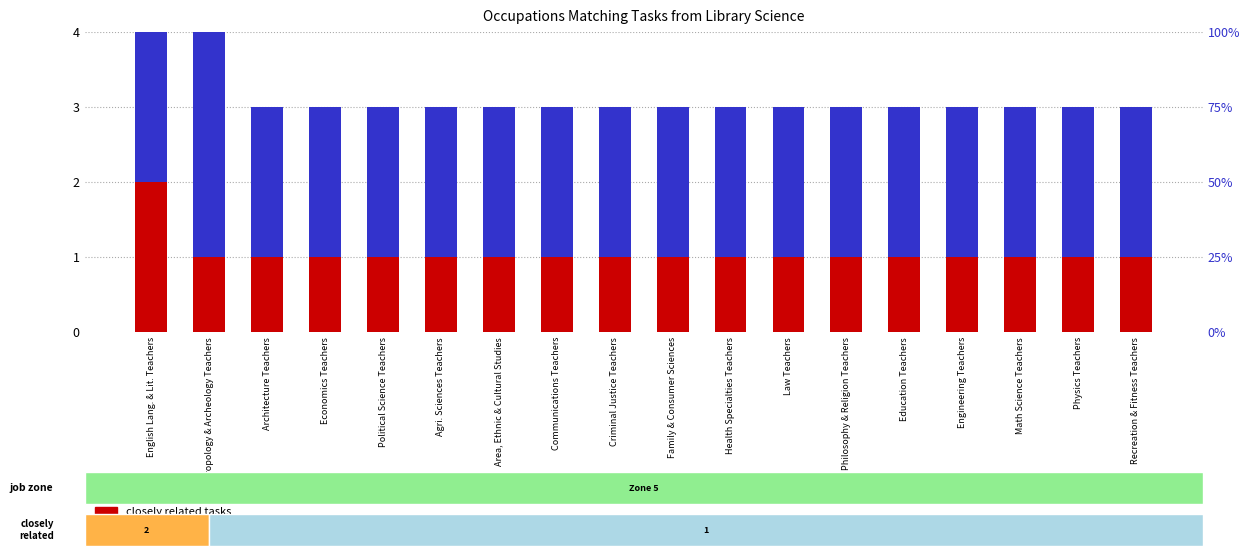

Is it true that closely related tasks equals 0 at Health Specialties Teachers?

False